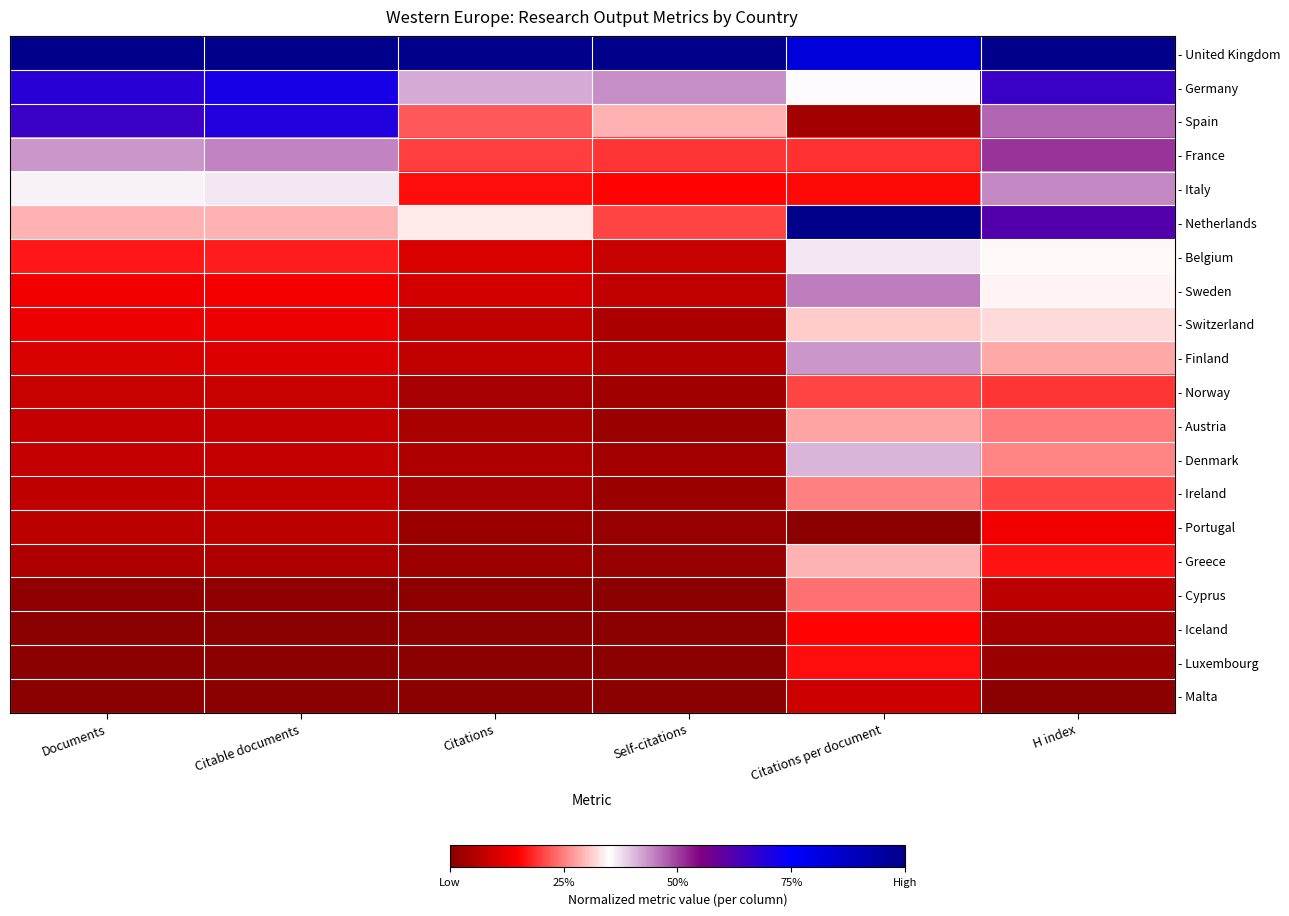

What is the total value across all series at Citations per document?

6.2